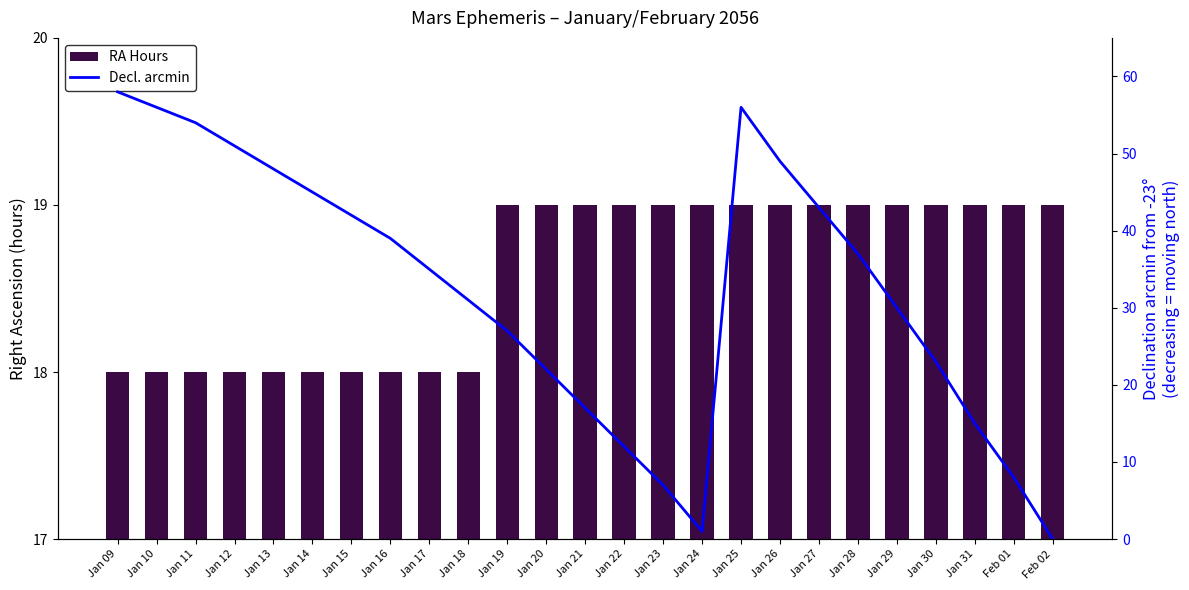

What is the highest value of the Declination (arcmin from -23°) series?

58